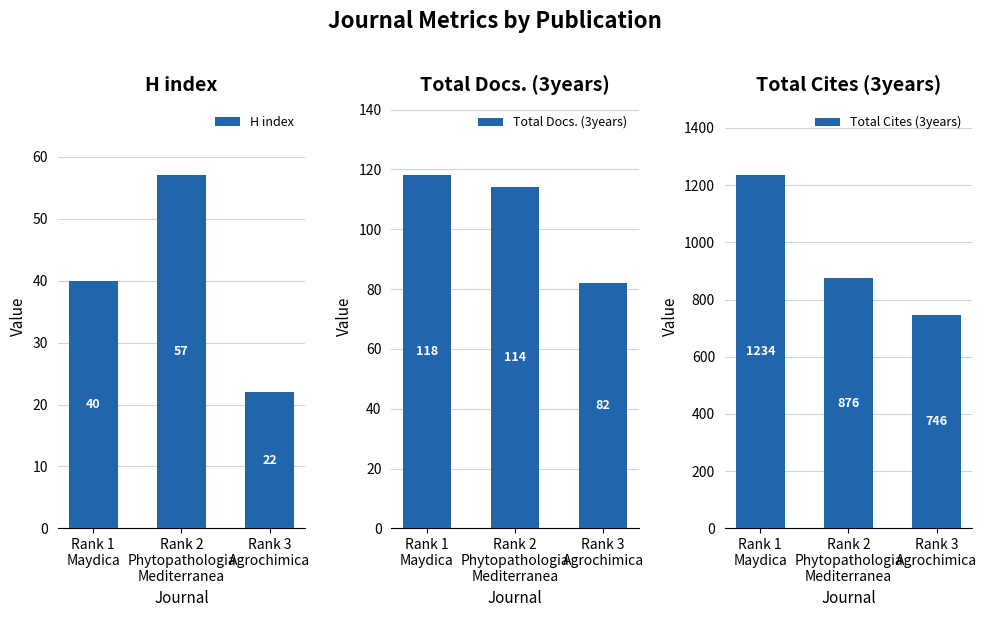

True or false: Total Cites (3years) has a value of 746 at Rank 3
Agrochimica.

True